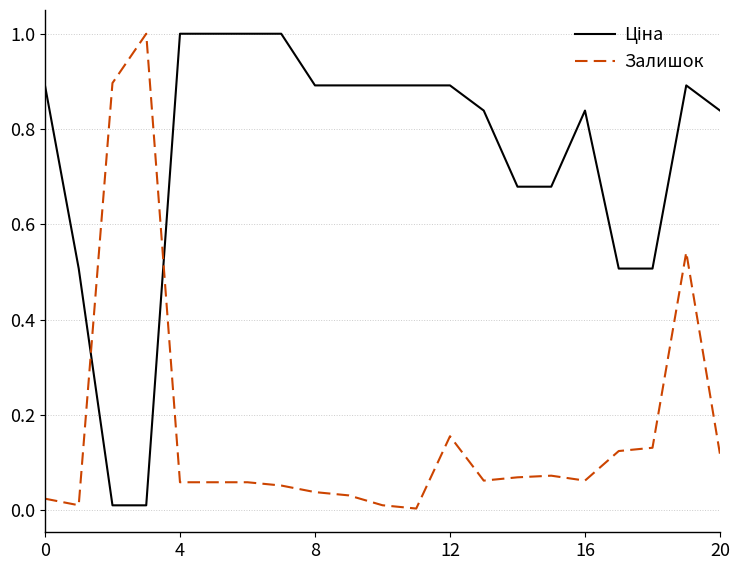

What is the difference between the maximum and minimum values in the Залишок series?

1.0